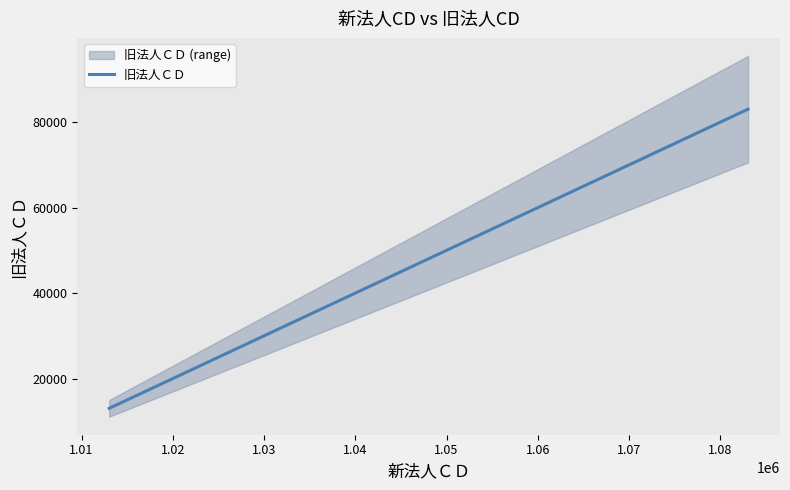

What is the highest value of the 旧法人ＣＤ series?

83031